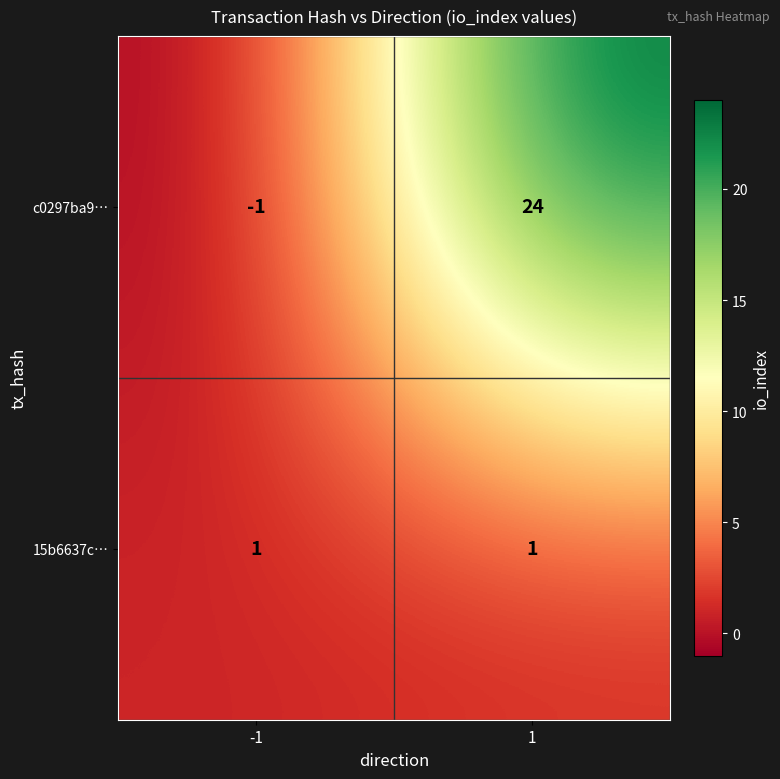

List the series in order of their peak value, lowest first.

15b6637c…, c0297ba9…